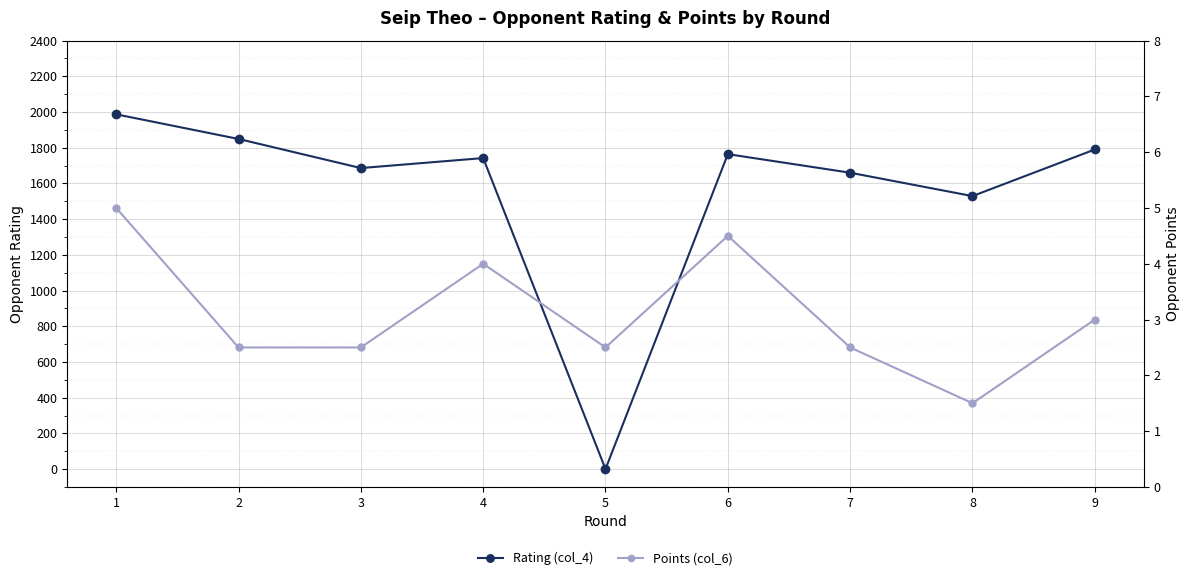

Reading right to left, what are all the values shown in this chart?

Rating (col_4): 9=1790.0	8=1529.0	7=1660.0	6=1764.0	5=0.0	4=1742.0	3=1686.0	2=1849.0	1=1987.0
Points (col_6): 9=3.0	8=1.5	7=2.5	6=4.5	5=2.5	4=4.0	3=2.5	2=2.5	1=5.0